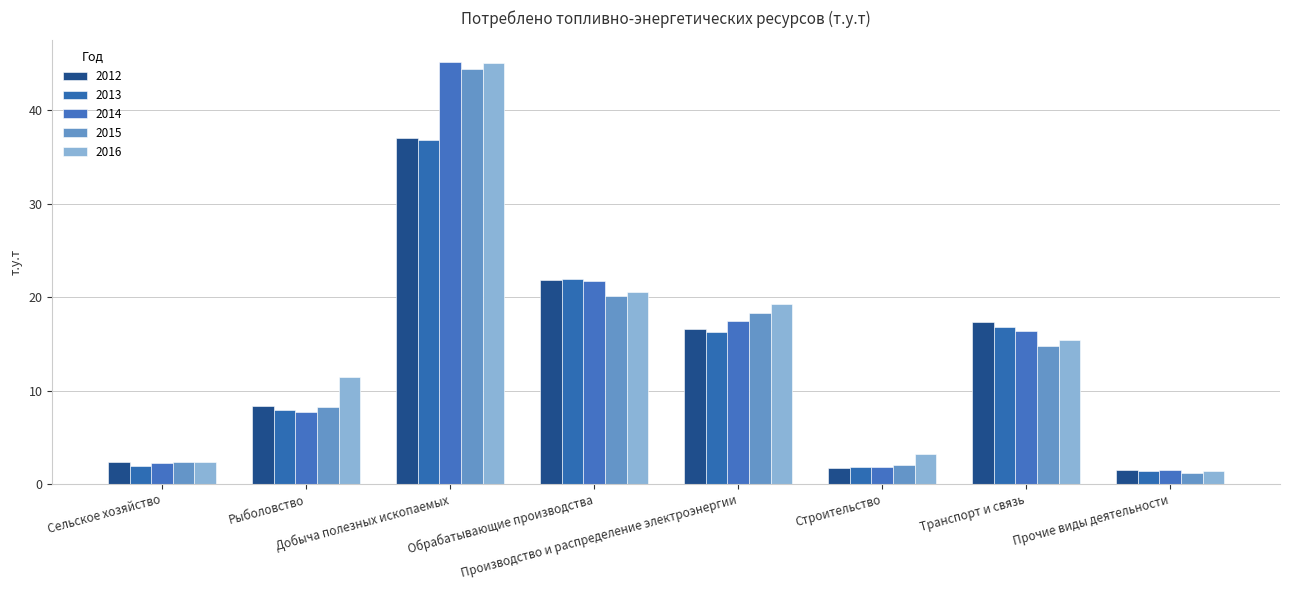

At which label does 2012 reach its peak?

Добыча полезных ископаемых